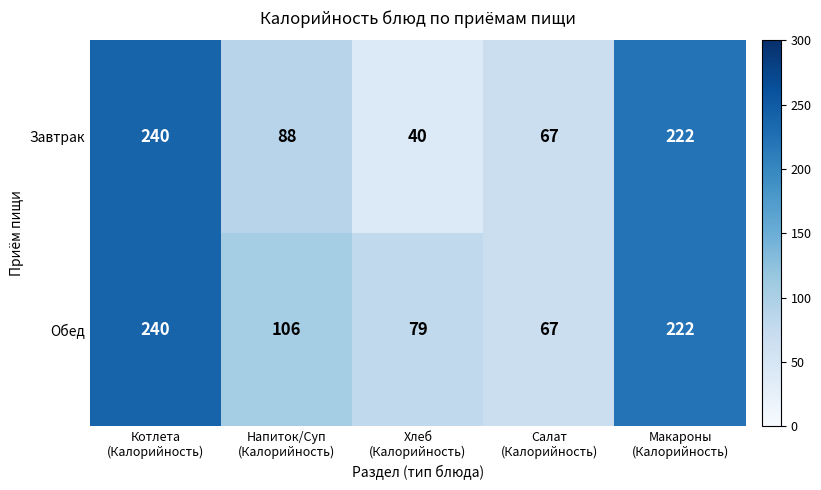

Count the number of categories in the chart.

5